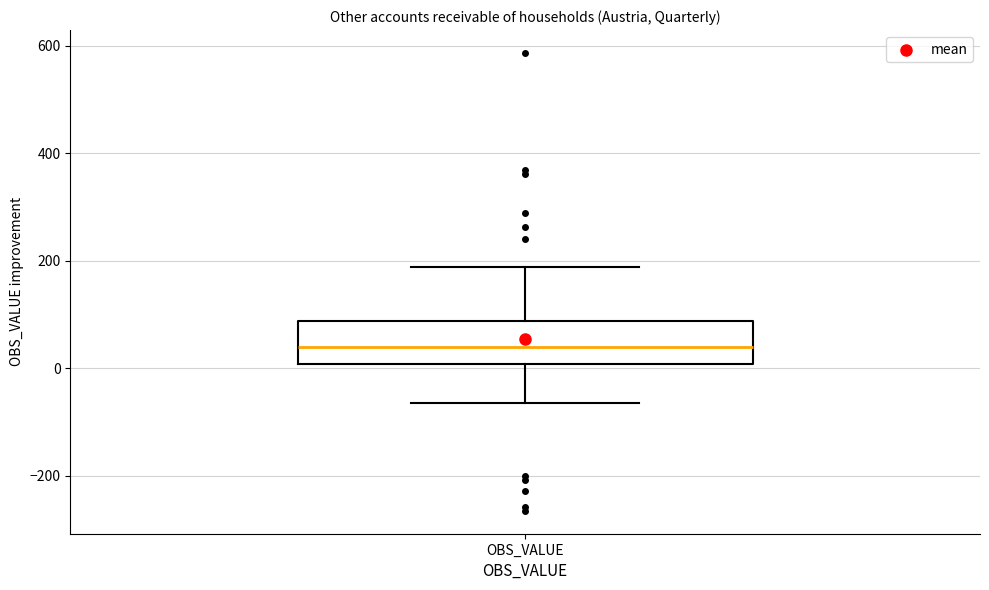

Where is the lower edge of the box for OBS_VALUE on the y-axis? The values are not printed on the chart, so give them approximately, as read against the axis.

0